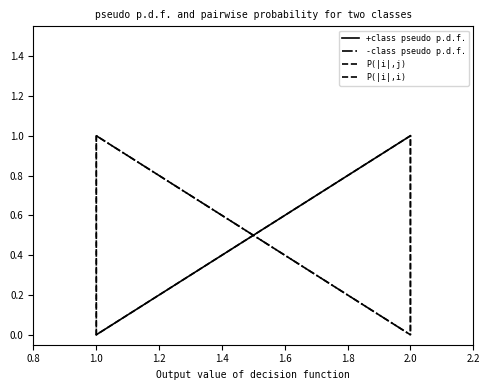

Count the +class pseudo p.d.f. values in the range 0 to 1.

4